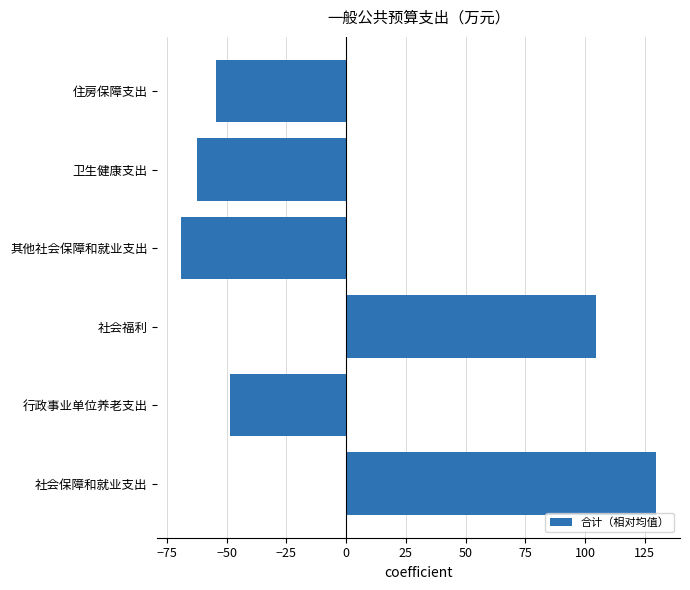

Between 社会保障和就业支出 and 社会福利, which is larger?

社会保障和就业支出